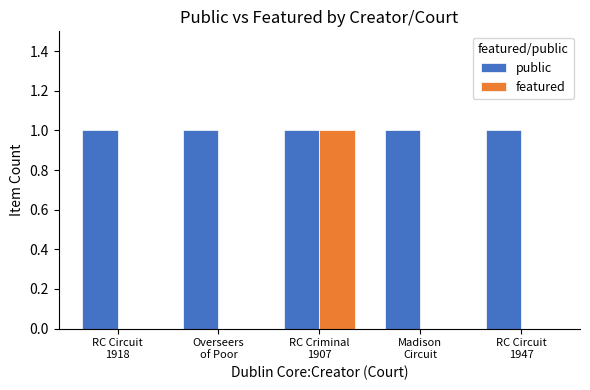

What are all the series names shown in the legend?

public, featured